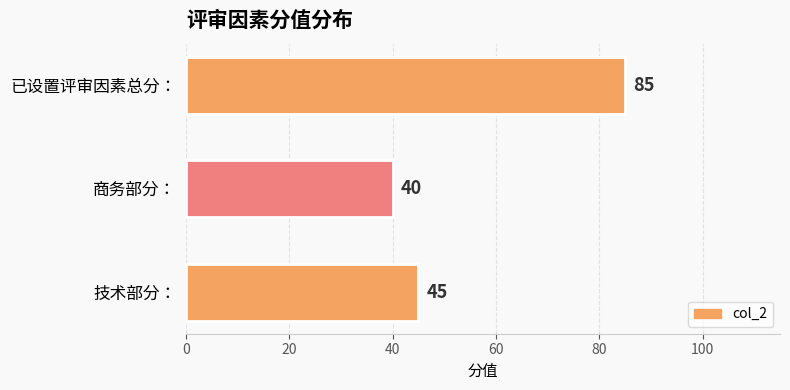

Which has a higher value, 商务部分： or 技术部分：?

技术部分：